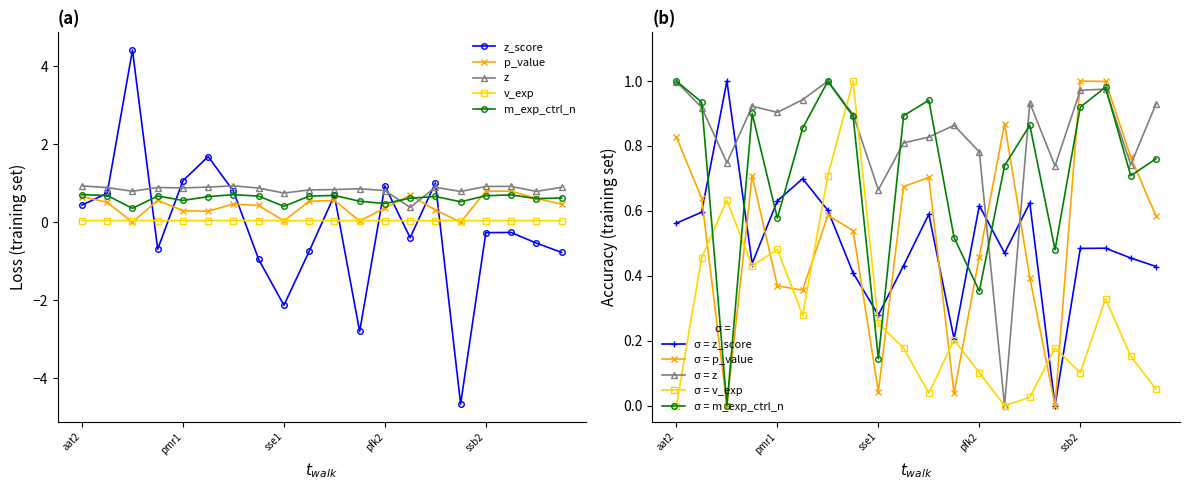

List the series in order of their overall mean, highest first.

z, m_exp_ctrl_n, p_value, v_exp, z_score